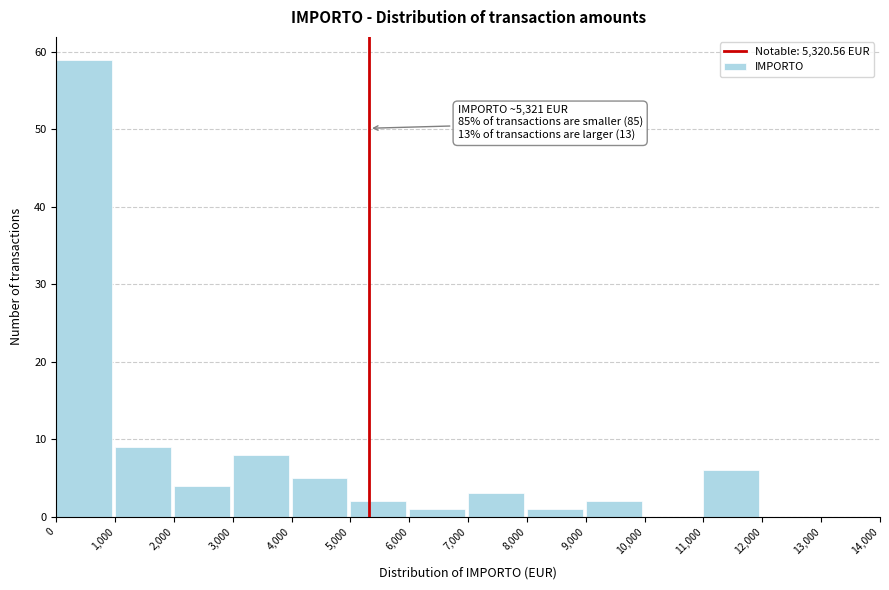

Which range on the x-axis has the tallest bar?

0 to 1,000